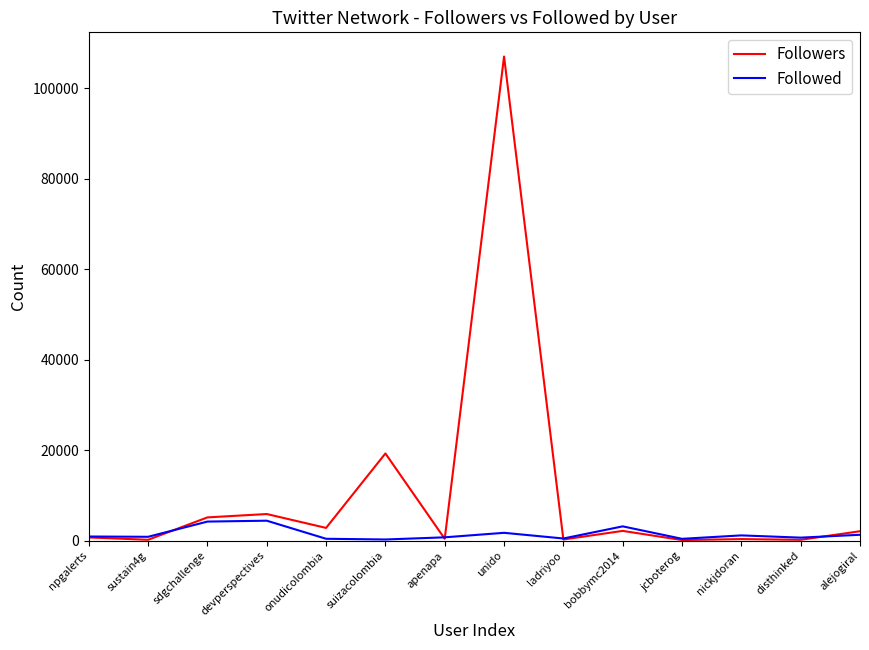

At which category does the chart reach its peak across all series?

unido